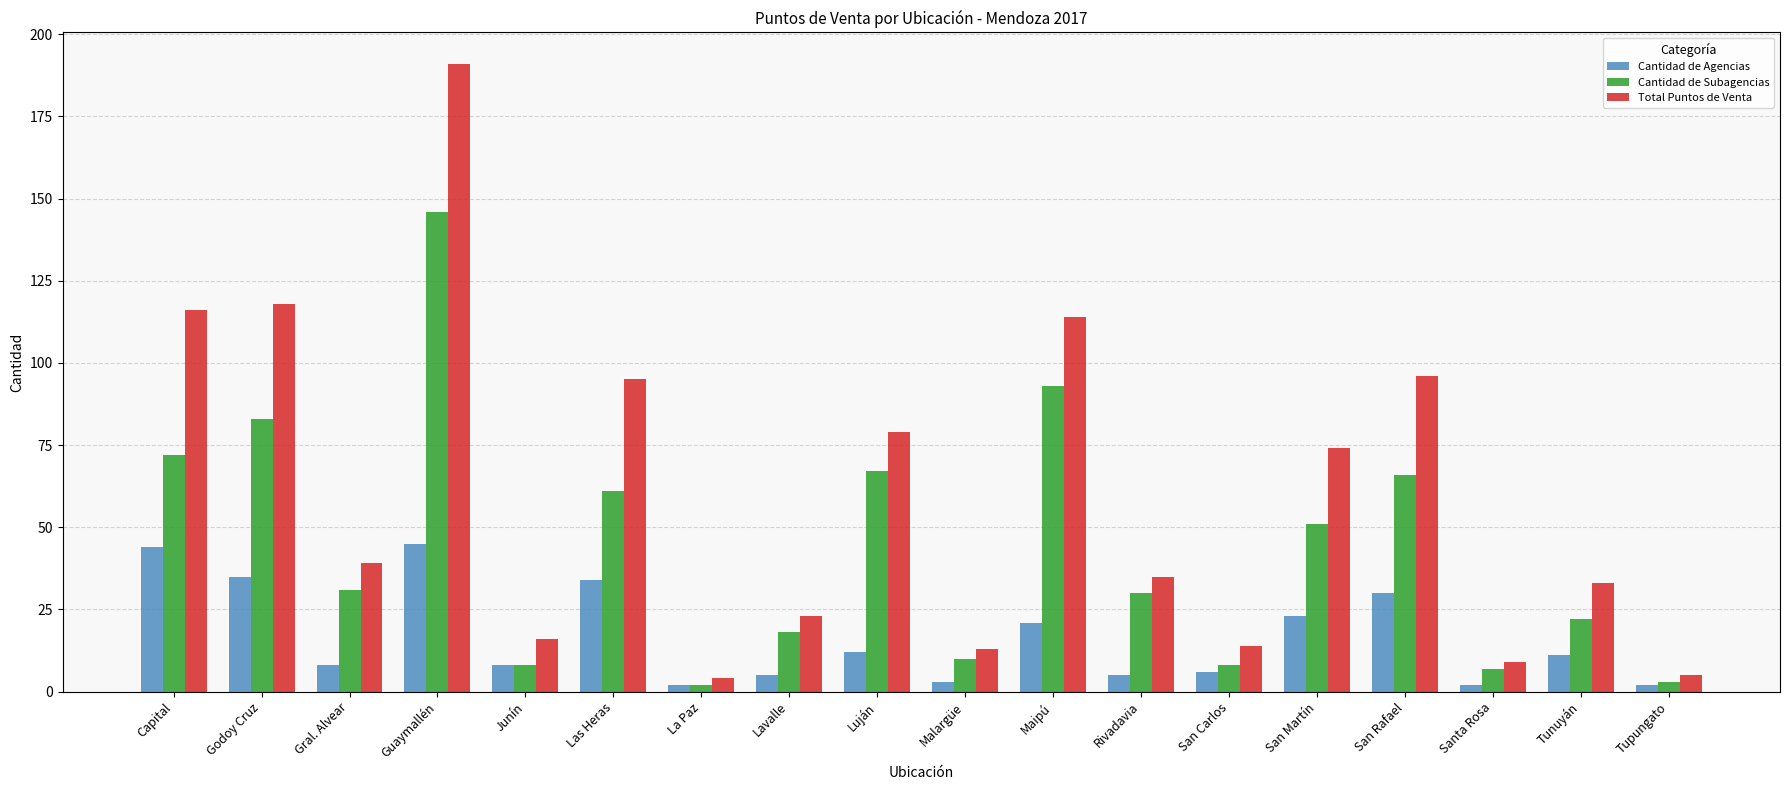

Read the Cantidad de Subagencias value at Junín.

8